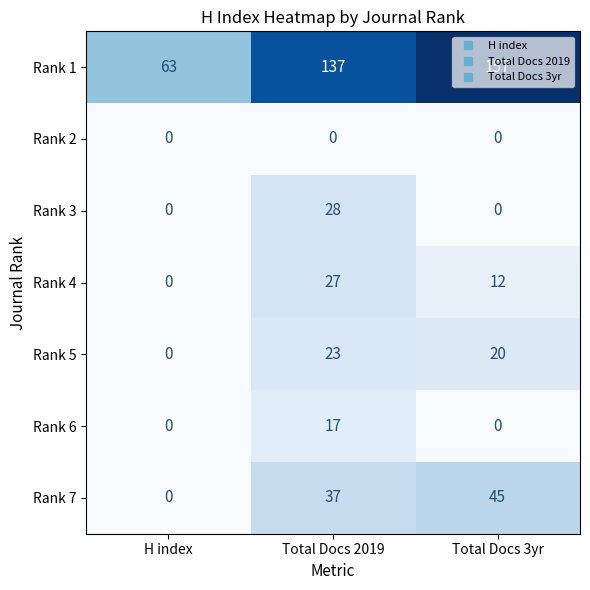

Which series has the largest total across all categories?

Rank 1